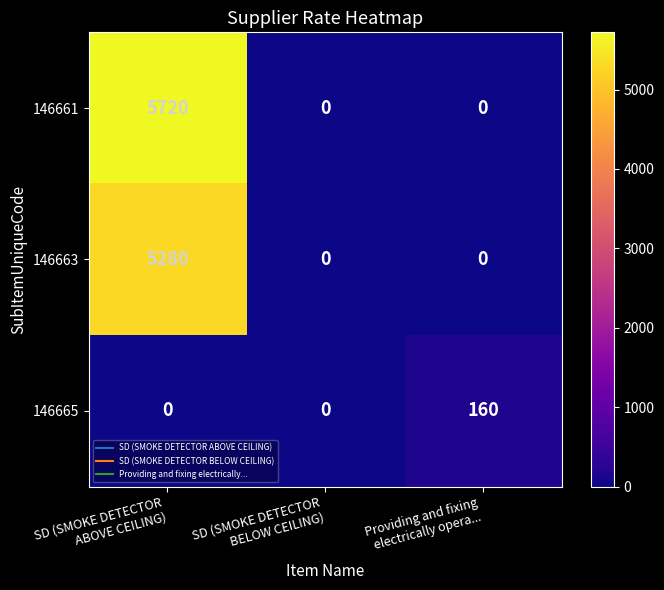

What is the difference between the maximum and minimum values in the 146663 series?

5280